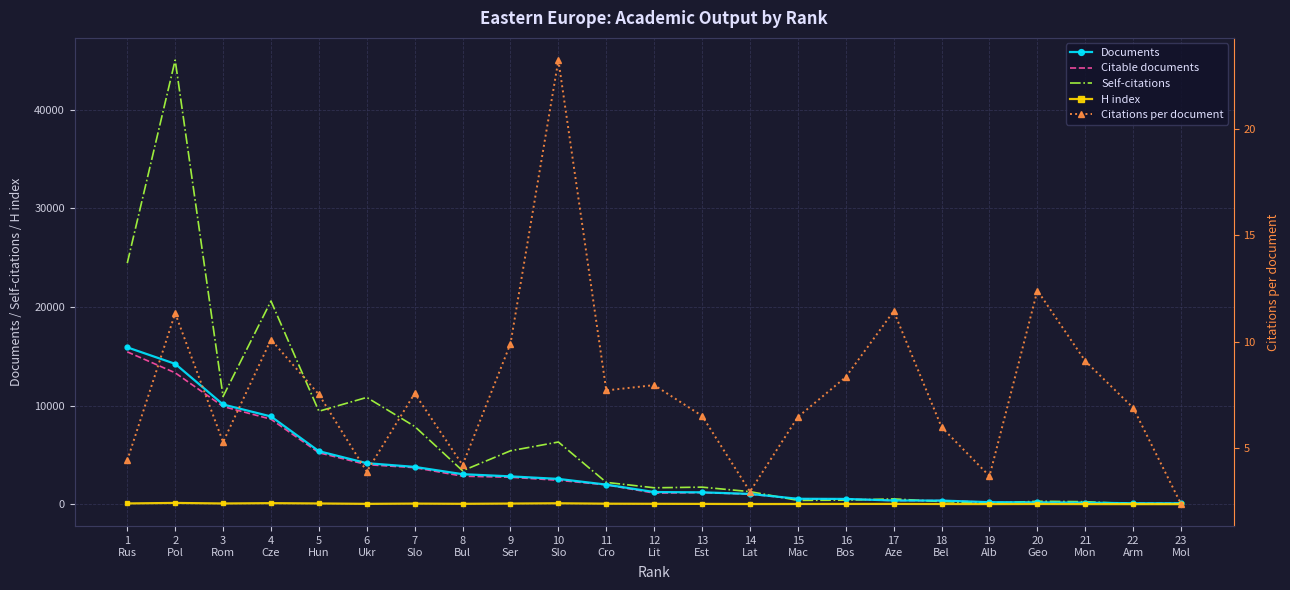

Rank the series by their maximum value, from highest to lowest.

Self-citations, Documents, Citable documents, H index, Citations per document